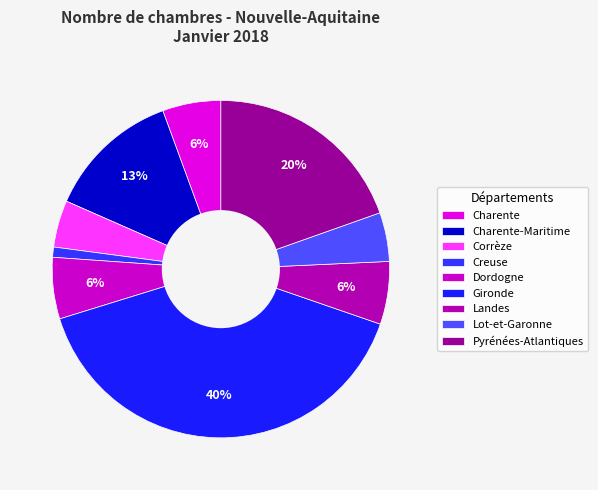

Which slice is the smallest?

Creuse